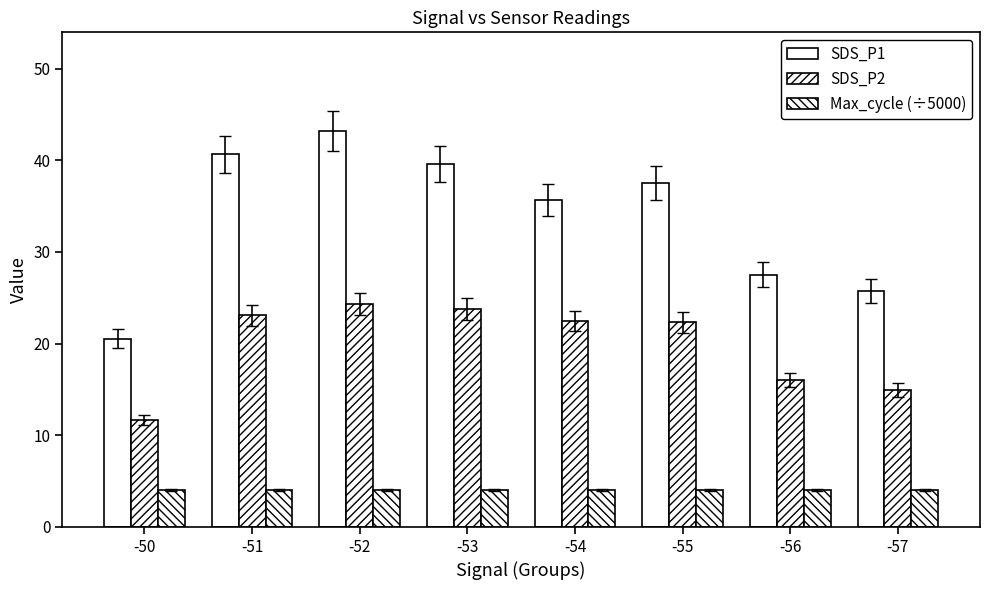

What is the value of the SDS_P2 bar at the 1st from the left?

11.7